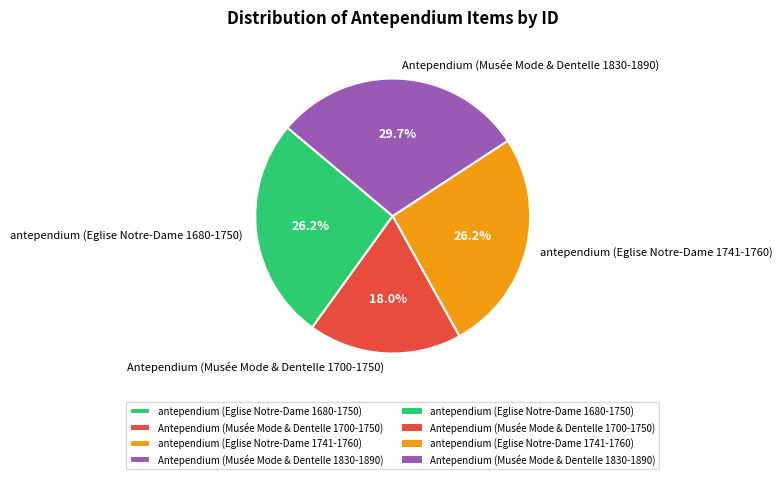

To the nearest percent, what percentage of the pie is antependium (Eglise Notre-Dame 1741-1760)?

26%